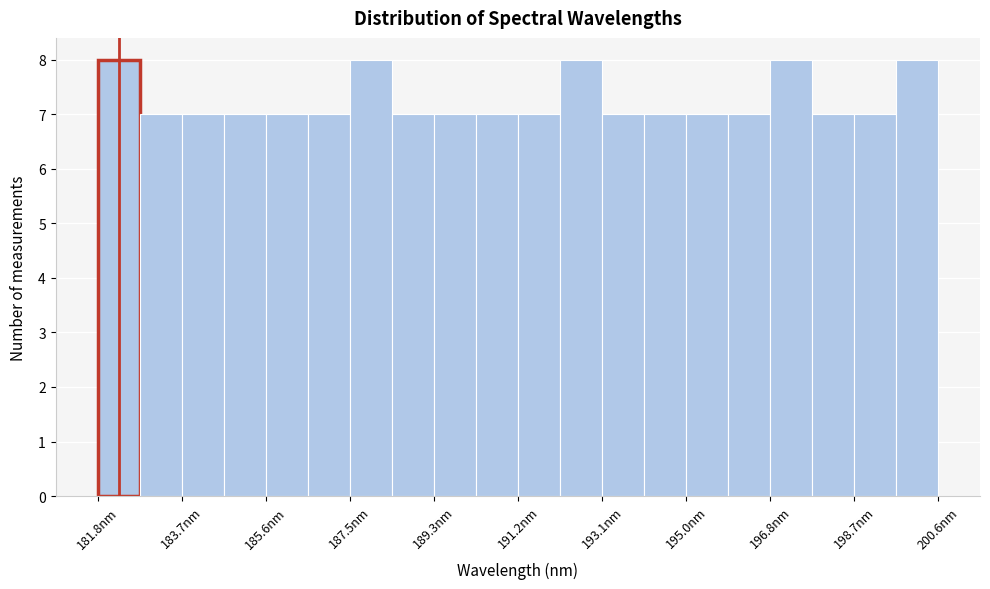

Reading left to right, transcribe this chart: for each bar, give the range it covers on the x-axis and its height. Neither the bar edges nor the heights are printed on the chart, so give them approximately, as read against the axes.

181.8 to 182.8: 8
182.8 to 183.8: 7
183.8 to 184.6: 7
184.6 to 185.6: 7
185.6 to 186.6: 7
186.6 to 187.4: 7
187.4 to 188.4: 8
188.4 to 189.4: 7
189.4 to 190.2: 7
190.2 to 191.2: 7
191.2 to 192.2: 7
192.2 to 193.0: 8
193.0 to 194.0: 7
194.0 to 195.0: 7
195.0 to 196.0: 7
196.0 to 196.8: 7
196.8 to 197.8: 8
197.8 to 198.8: 7
198.8 to 199.6: 7
199.6 to 200.6: 8